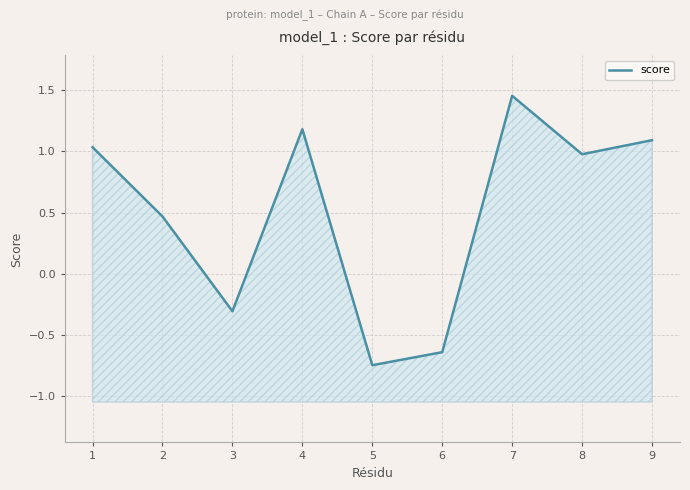

Count the number of values greater than 0.

6